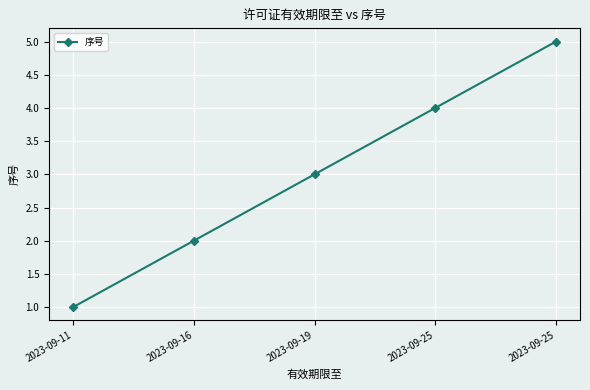

What is the change in value from 2023-09-11 to 2023-09-25?

+4